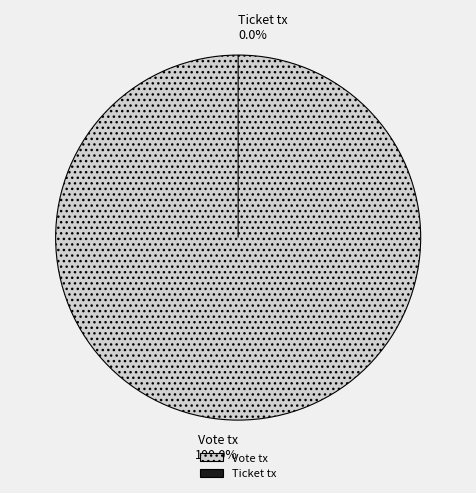

To the nearest percent, what is the average slice percentage?

50%